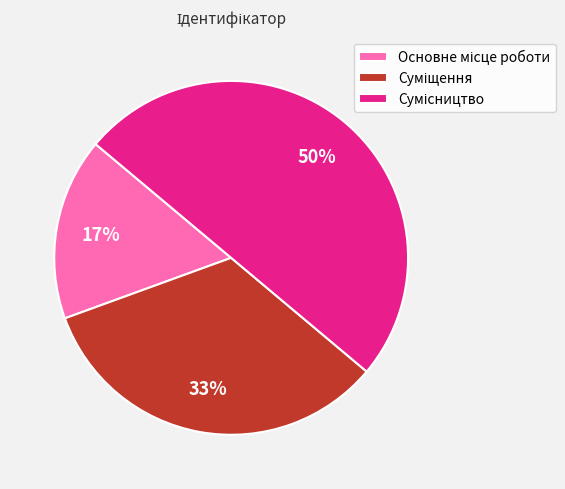

To the nearest percent, what is the average slice percentage?

33%